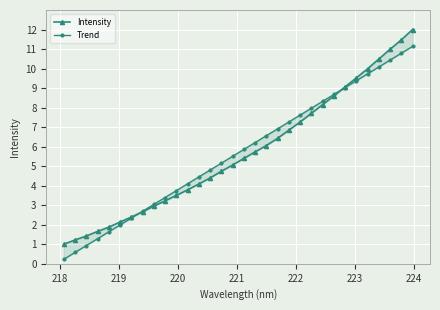

List the series in order of their overall mean, lowest first.

Trend, Intensity